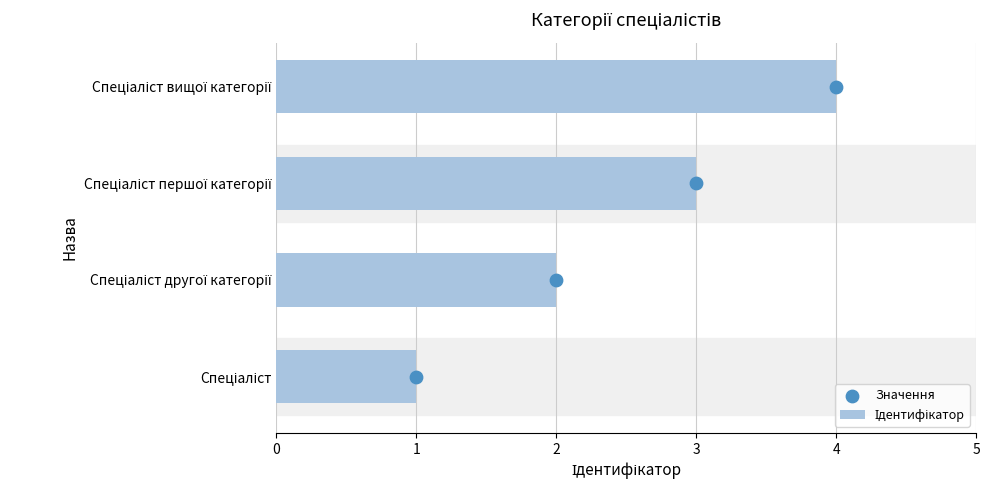

Which series has the widest spread of Y values?

Ідентифікатор